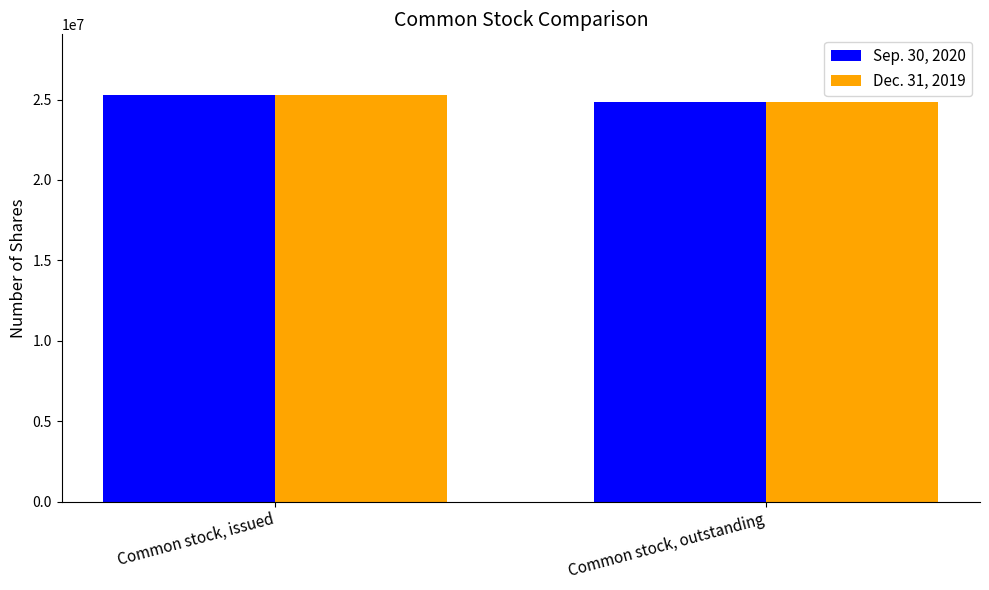

Reading right to left, extract all data points from this chart.

Sep. 30, 2020: Common stock, outstanding=24850064	Common stock, issued=25266603
Dec. 31, 2019: Common stock, outstanding=24850064	Common stock, issued=25266603